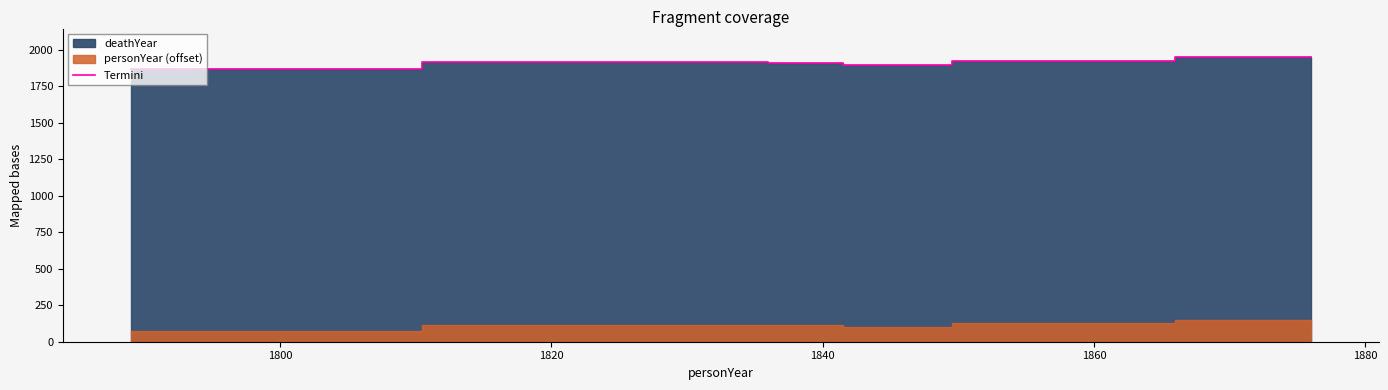

What is the minimum value for Termini?

1871